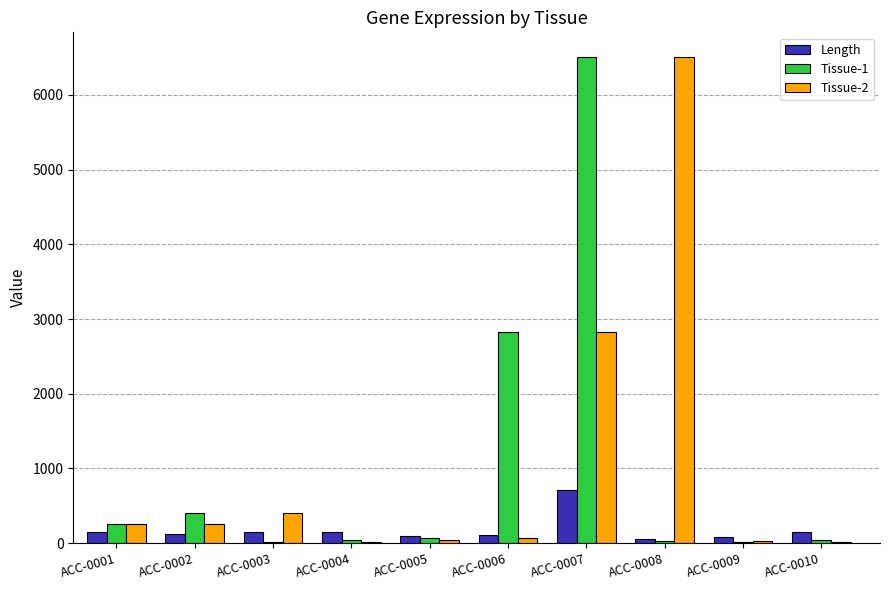

At which category is the sum across all series the highest?

ACC-0007